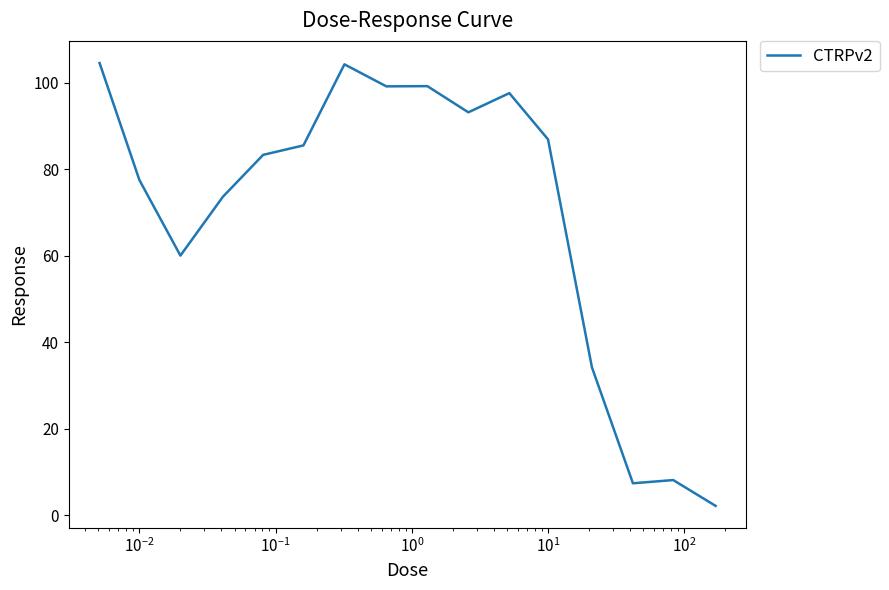

What is the difference between the maximum and minimum values?

102.3